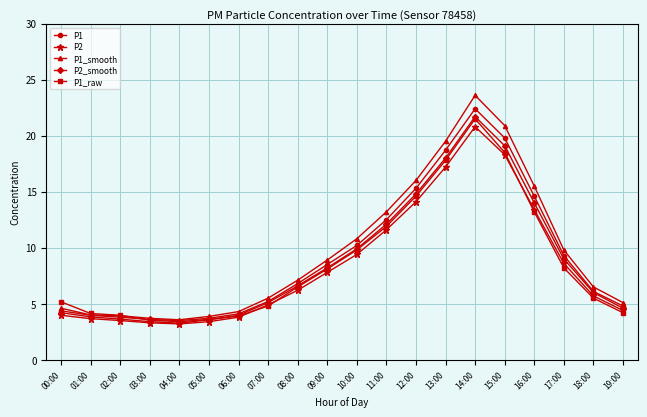

Which series has the largest range (max minus min)?

P1_smooth